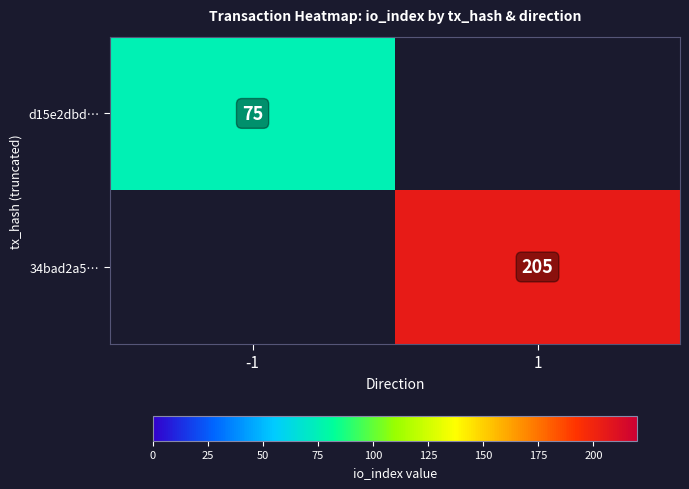

Is it true that 34bad2a5… equals 300 at 1?

False